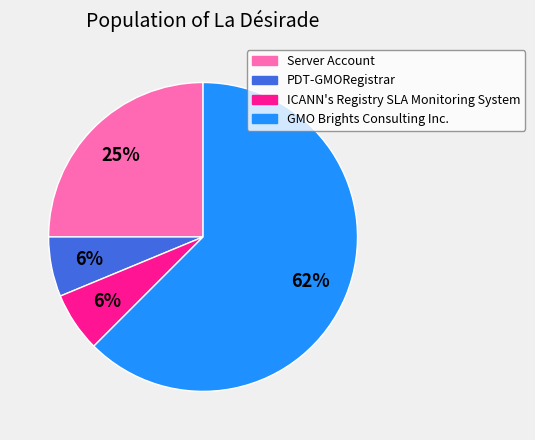

What percentage is the ICANN's Registry SLA Monitoring System slice, to the nearest percent?

6%